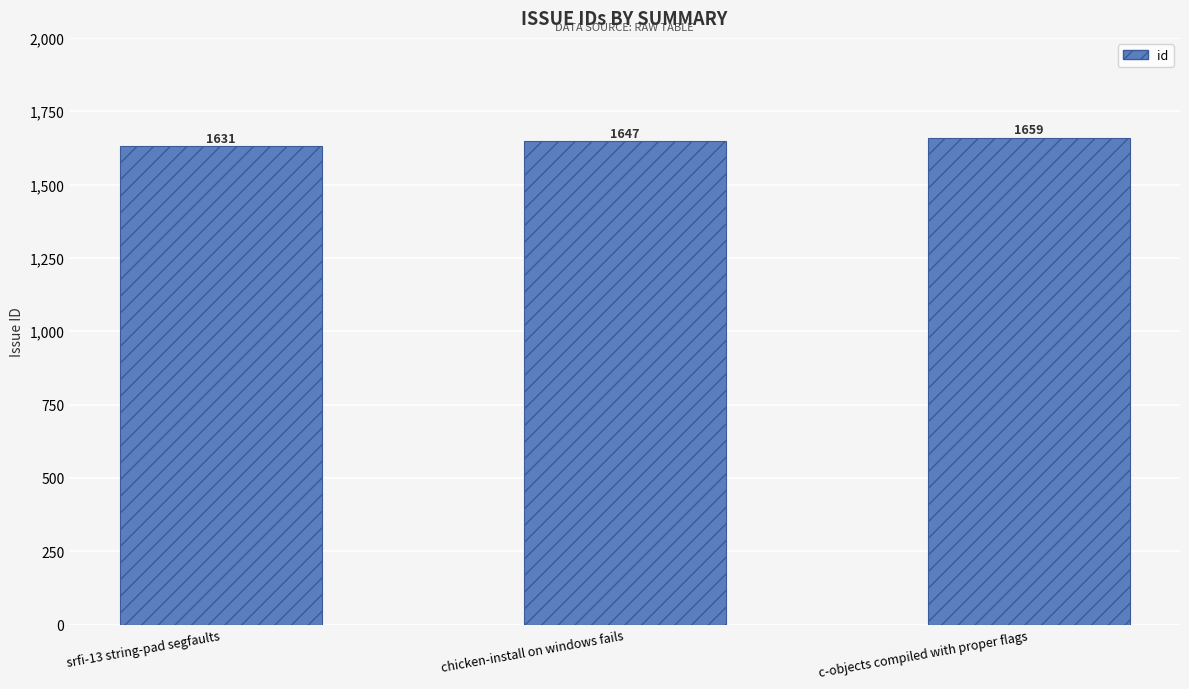

What is the smallest value displayed?

1631